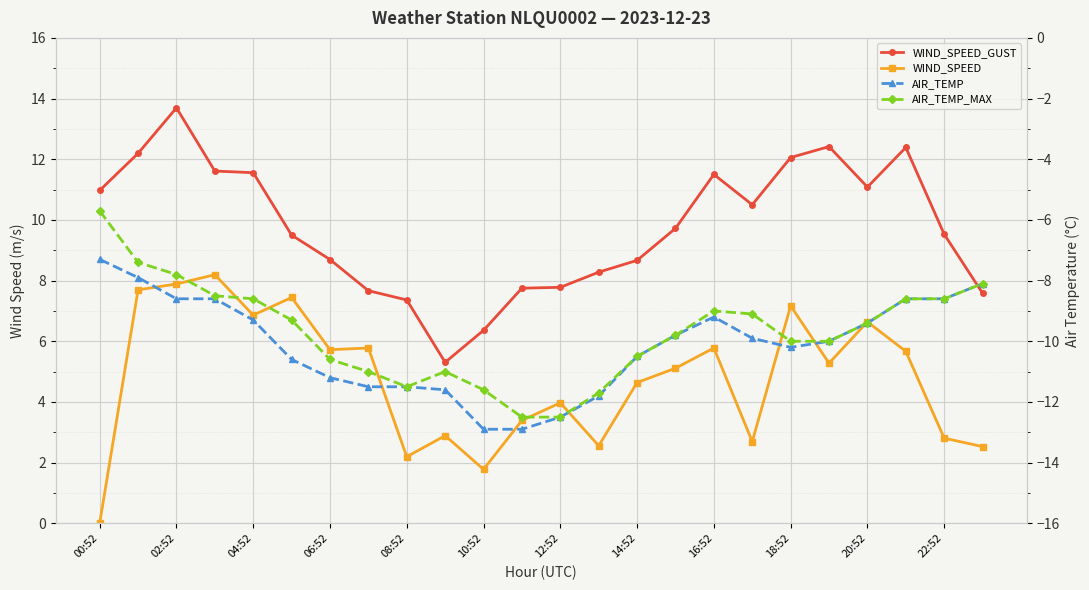

Does the chart display data point markers on the line(s)?

Yes